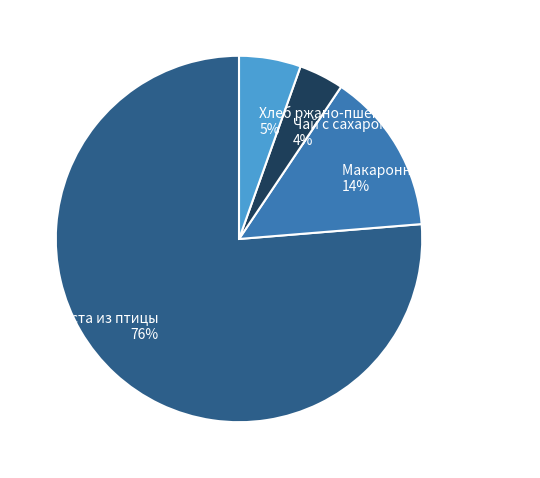

Does Паста из птицы represent more than half of the total?

Yes